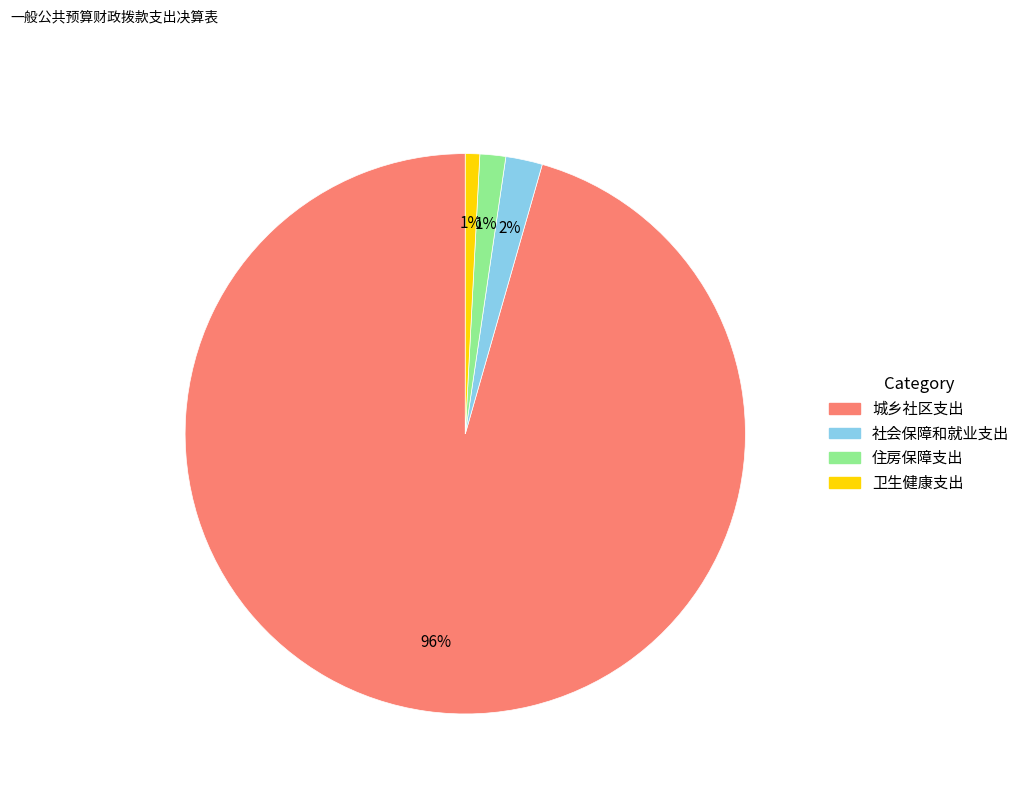

How many segments does this pie chart have?

4